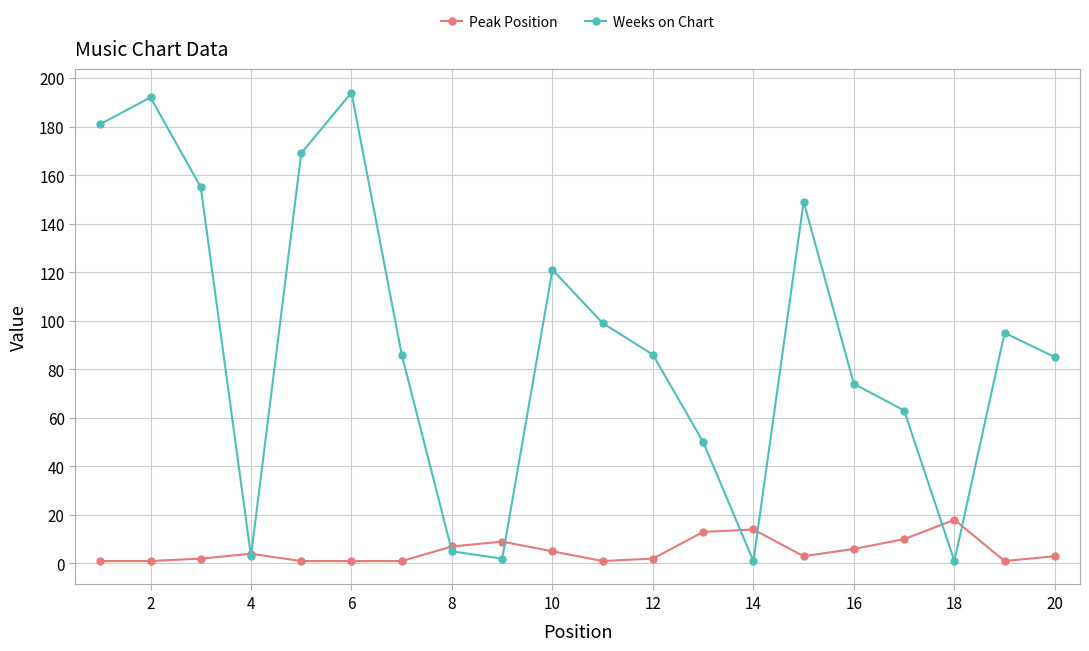

How many lines are shown in the chart?

2